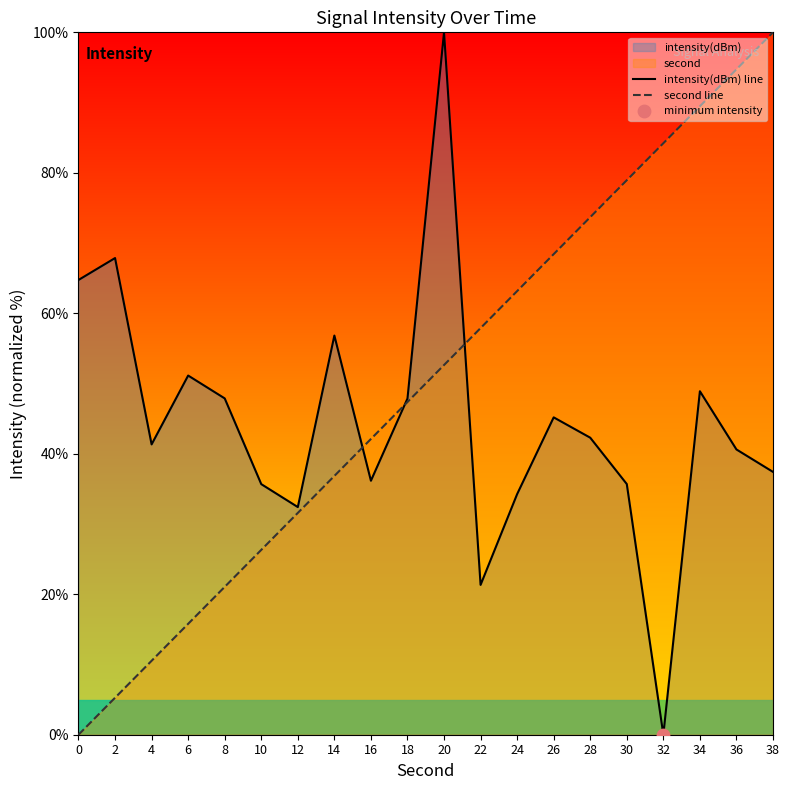

Is the value of second line at 10 greater than the value of intensity(dBm) line at 6?

No